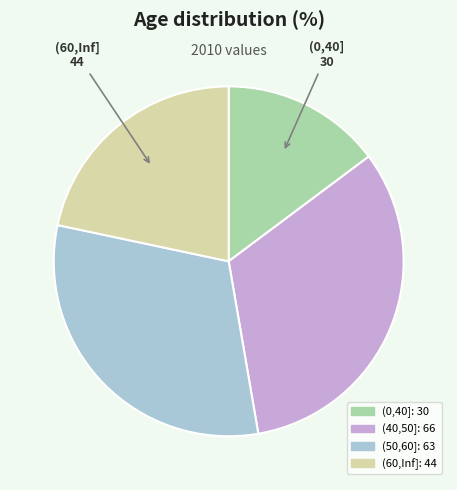

Does any single category account for the majority?

No